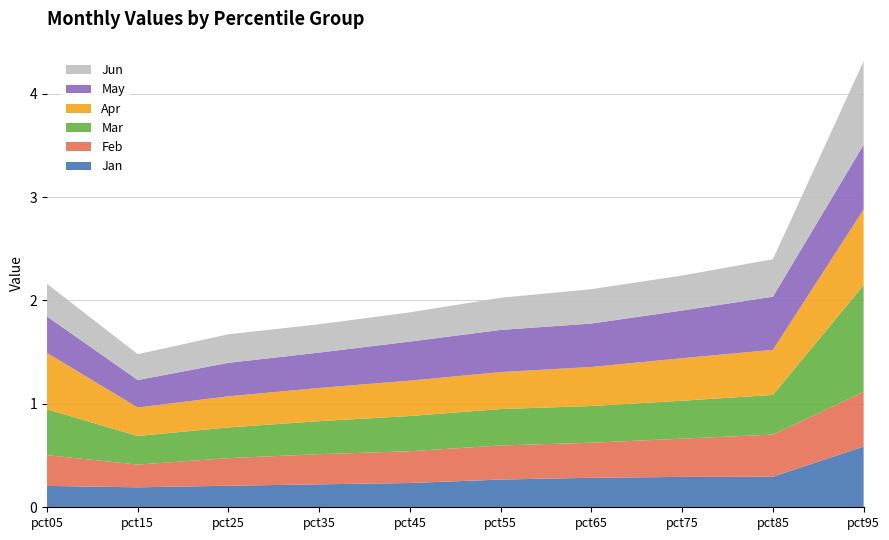

Reading left to right, extract all data points from this chart.

Jan: 0.2	0.2	0.2	0.2	0.2	0.3	0.3	0.3	0.3	0.6
Feb: 0.3	0.2	0.3	0.3	0.3	0.3	0.3	0.4	0.4	0.5
Mar: 0.4	0.3	0.3	0.3	0.3	0.4	0.4	0.4	0.4	1.0
Apr: 0.5	0.3	0.3	0.3	0.3	0.4	0.4	0.4	0.4	0.7
May: 0.4	0.3	0.3	0.3	0.4	0.4	0.4	0.5	0.5	0.6
Jun: 0.3	0.3	0.3	0.3	0.3	0.3	0.3	0.3	0.4	0.8